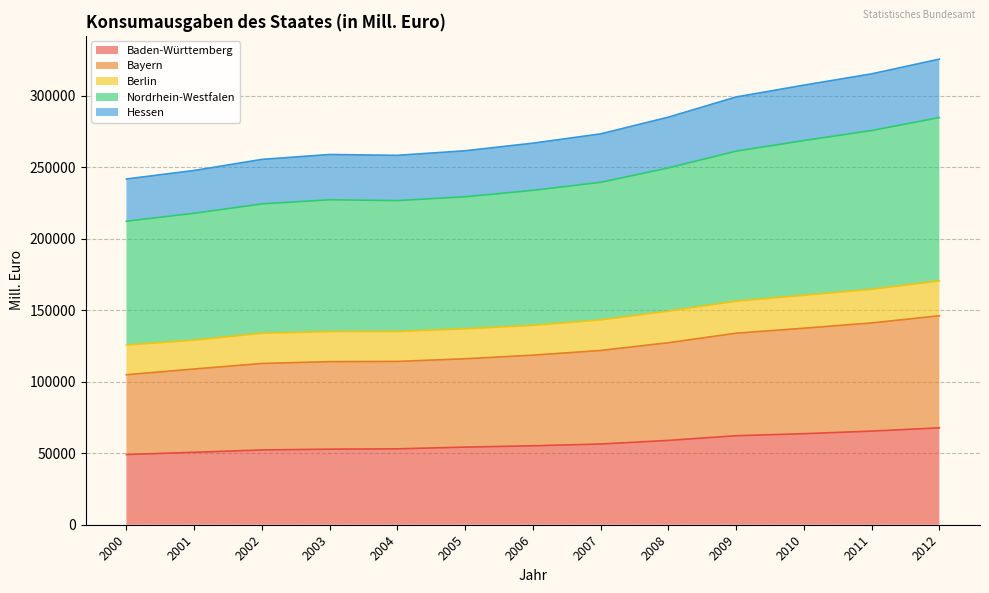

What is the total value across all series at 2005?

261416.8